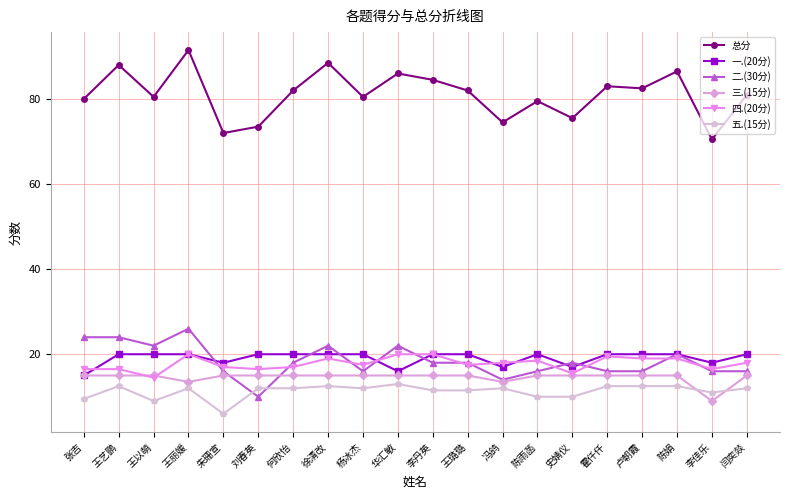

True or false: 总分 and 三.(15分) intersect in this chart.

False